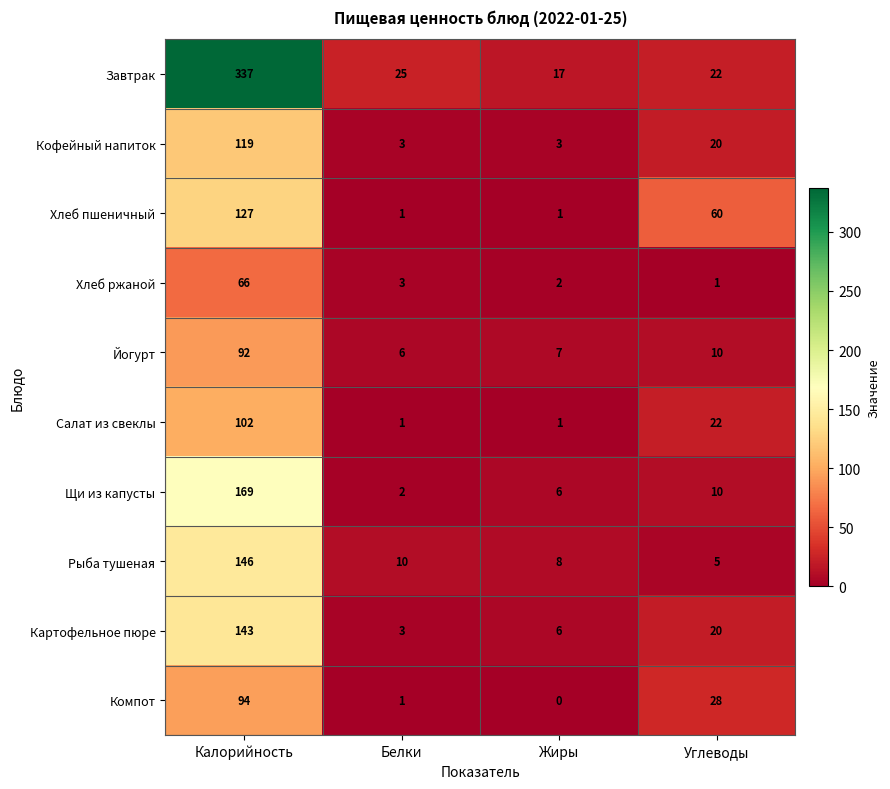

Which series has the widest spread of values?

Завтрак